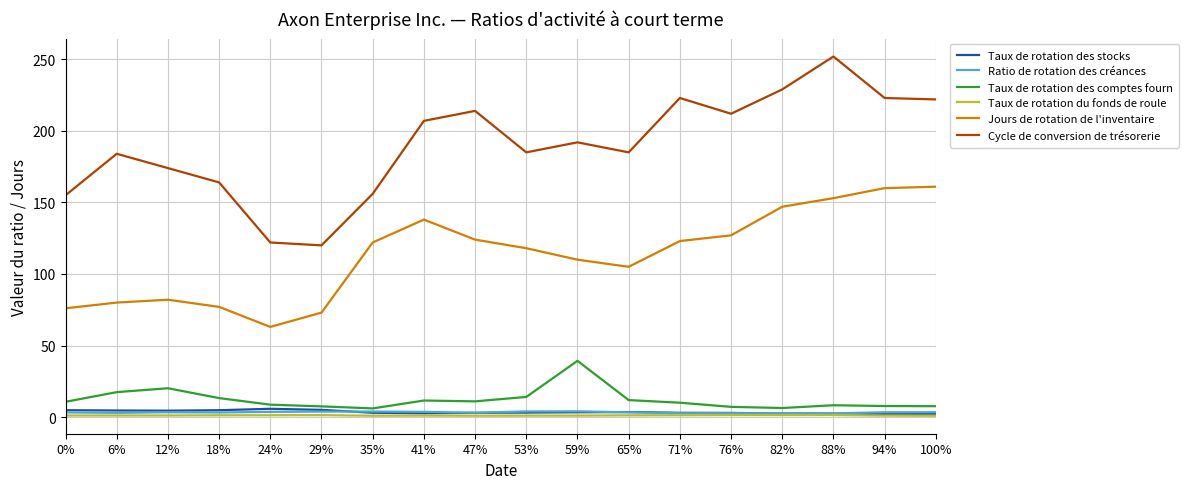

What is the difference between the maximum and minimum values in the Ratio de rotation des créances series?

1.4